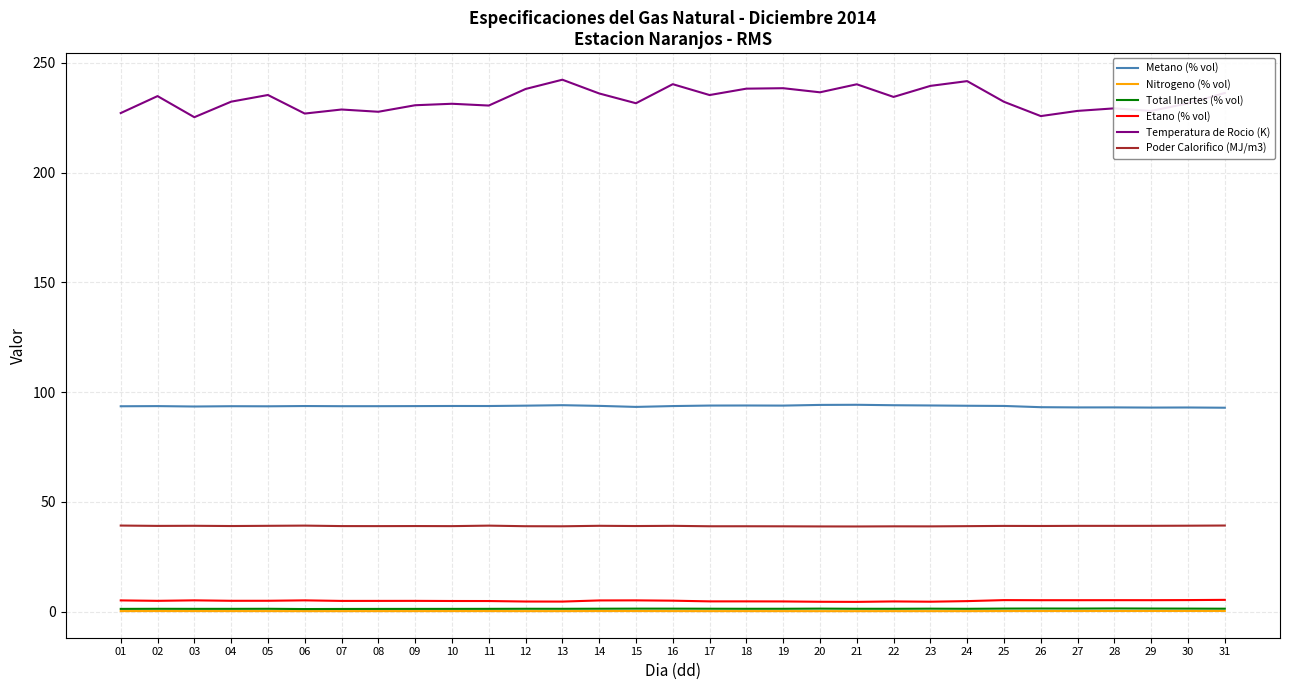

What is the sum of the Poder Calorifico (MJ/m3) values at 04 and 12?

78.0